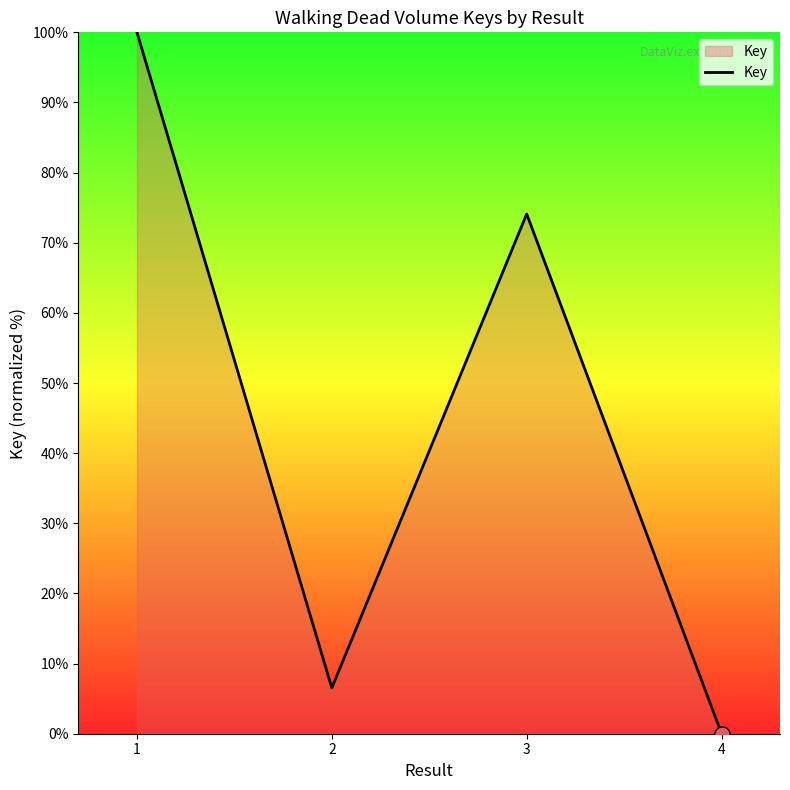

What is the change in value from 2 to 3?

+67.6